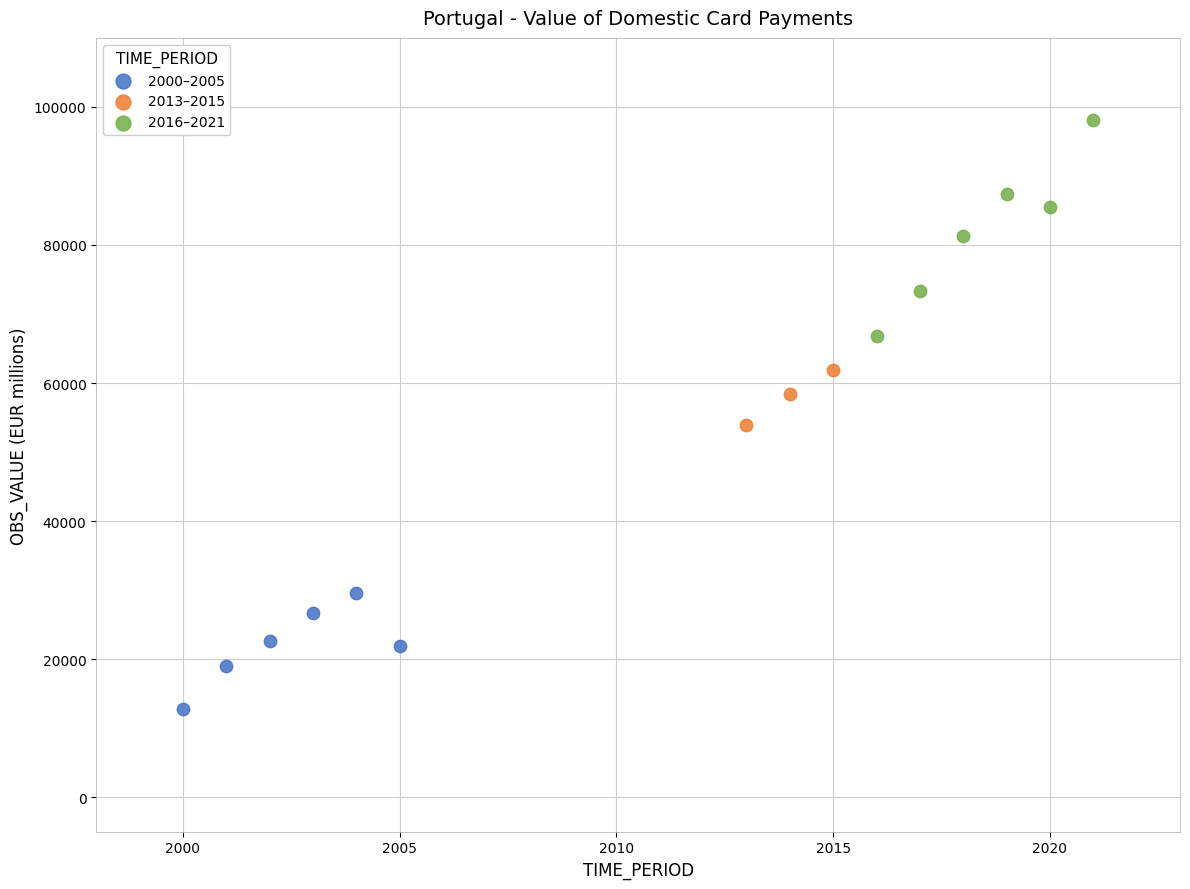

Which series has the largest Y range (max minus min)?

2016–2021